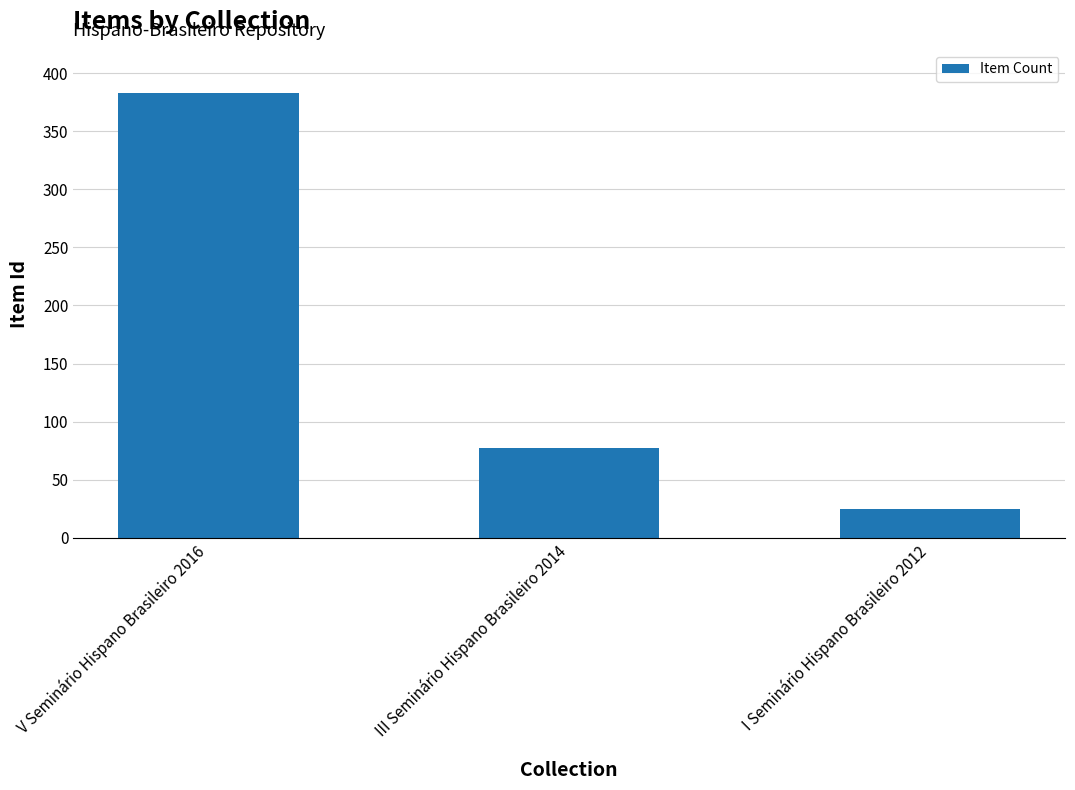

What is the approximate value at V Seminário Hispano Brasileiro 2016, to the nearest 50?

400